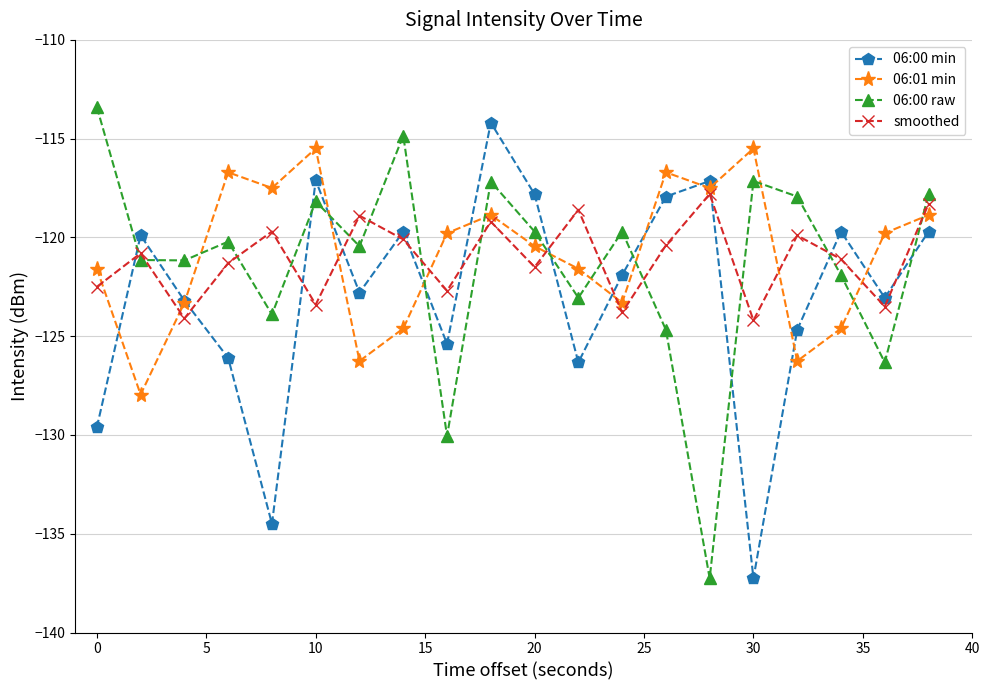

How many lines are shown in the chart?

4